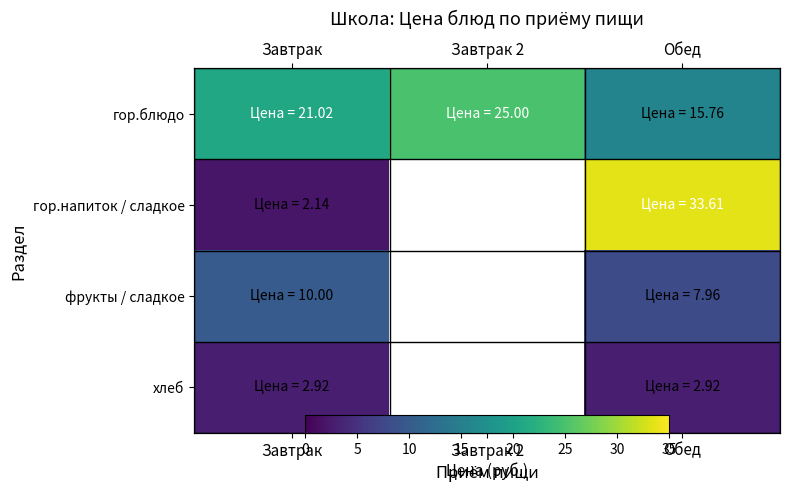

Rank the series by their maximum value, from highest to lowest.

гор.напиток / сладкое, гор.блюдо, фрукты / сладкое, хлеб